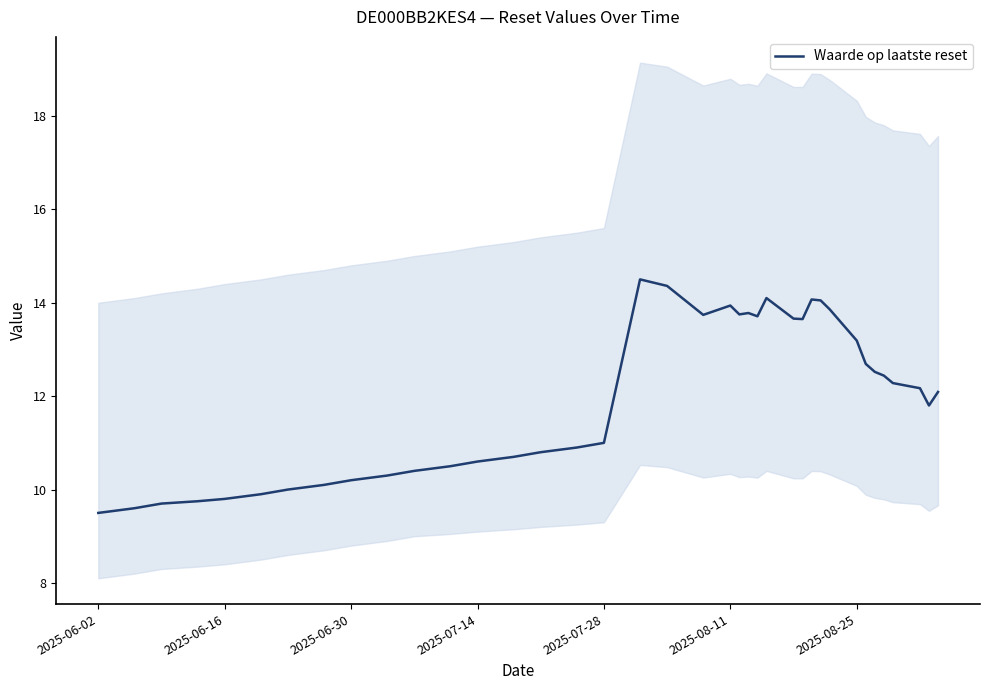

Does the chart display data point markers on the line(s)?

No